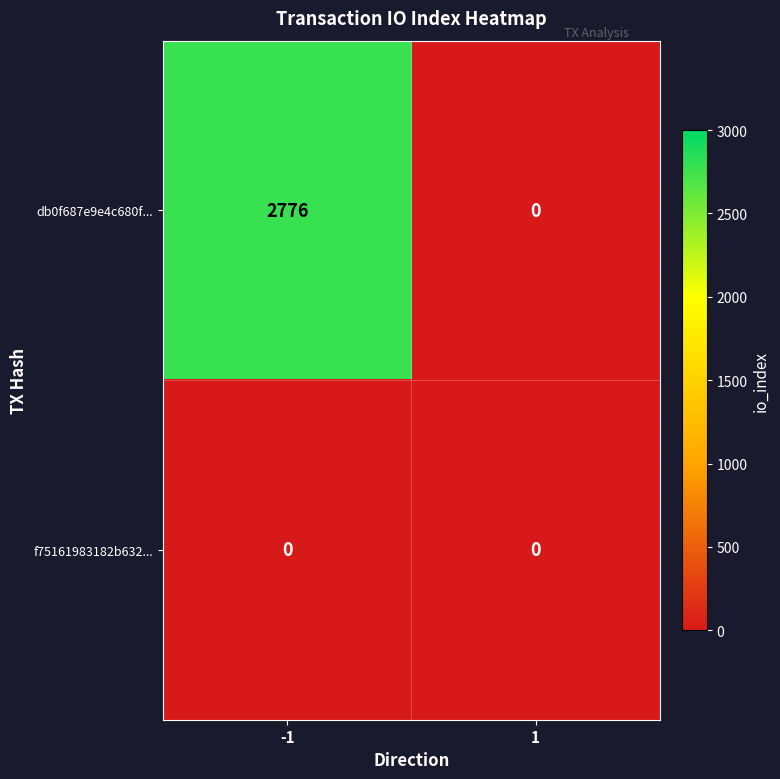

At -1, list the series in order from smallest to largest.

f75161983182b632..., db0f687e9e4c680f...